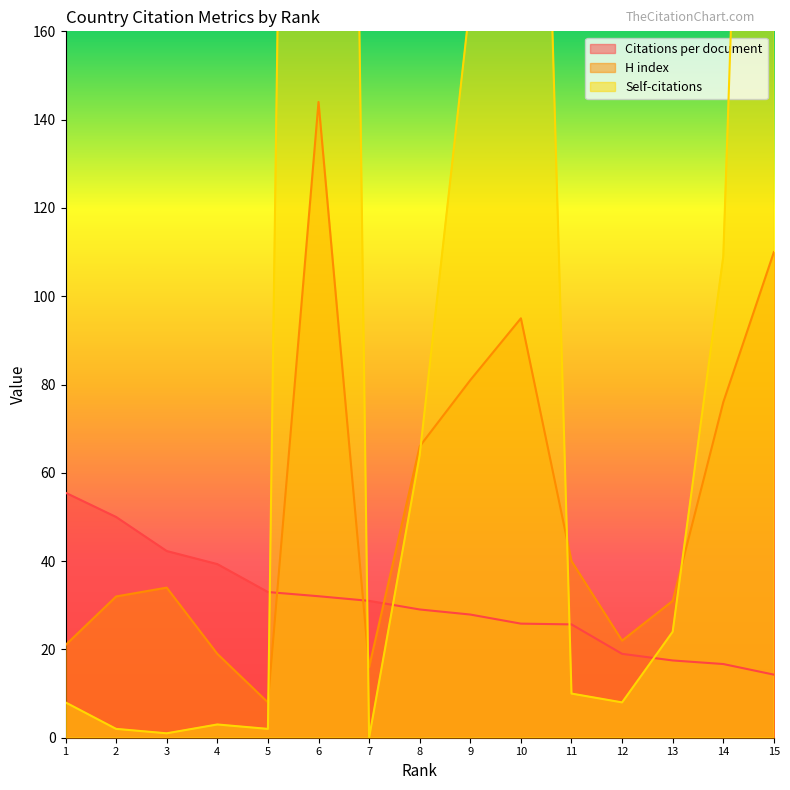

The value of H index at 2 is 32.0. True or false?

True